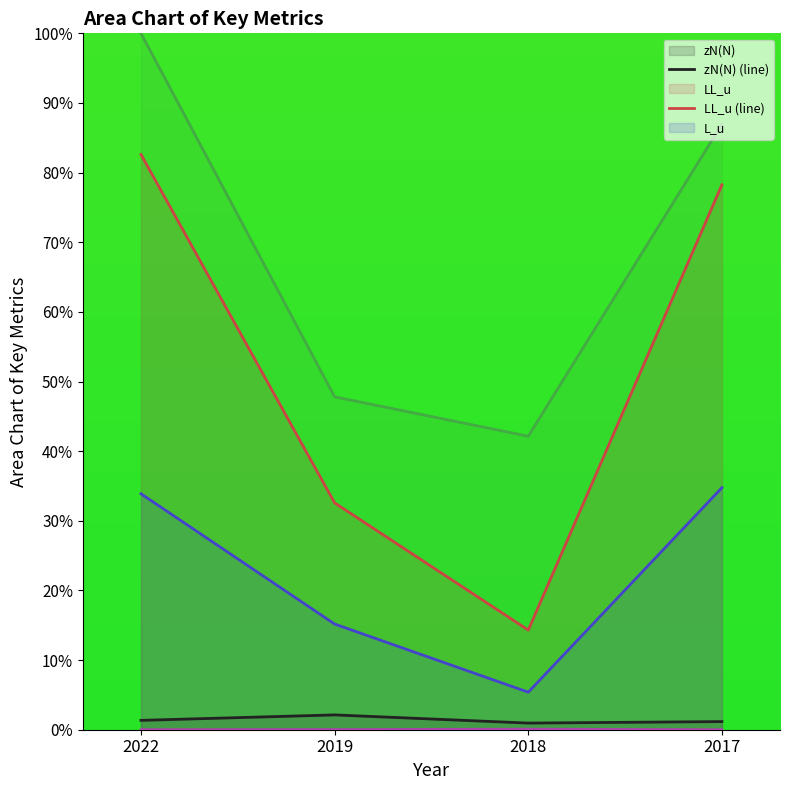

True or false: P(~/u) (line) and L_u (line) intersect in this chart.

False